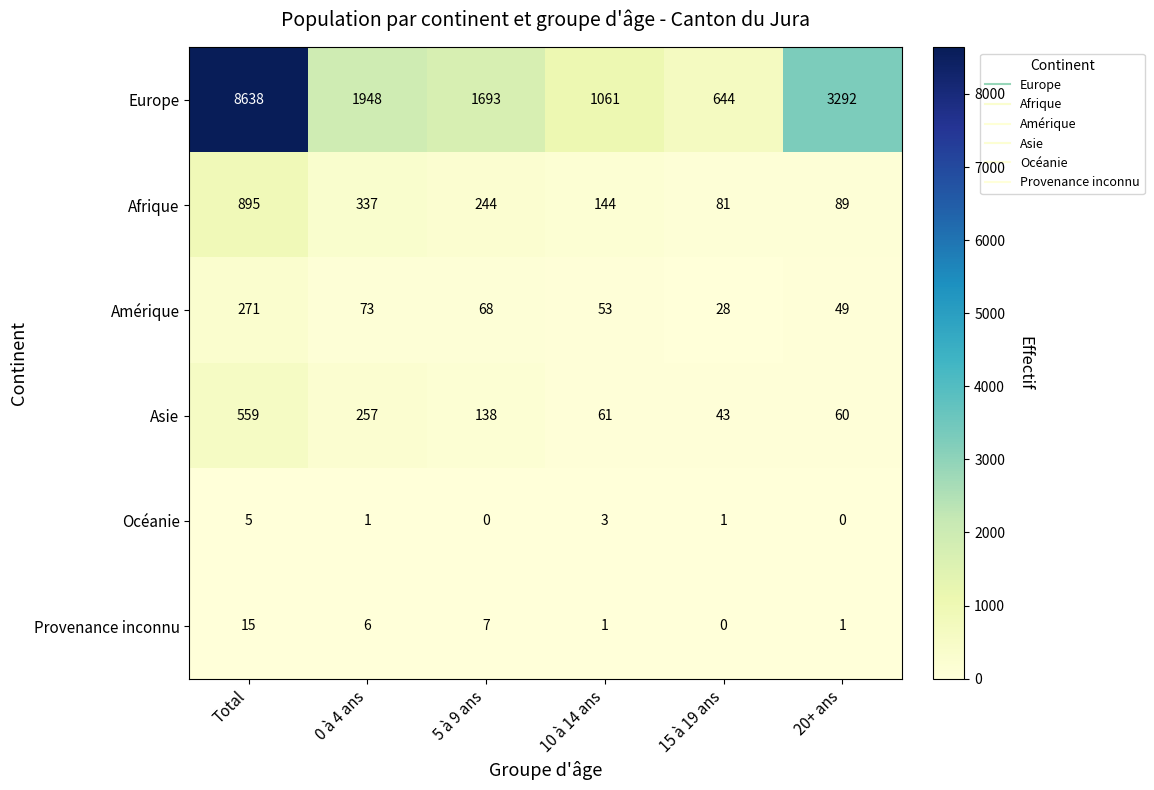

What is the spread (max minus min) of values at 5 à 9 ans?

1693